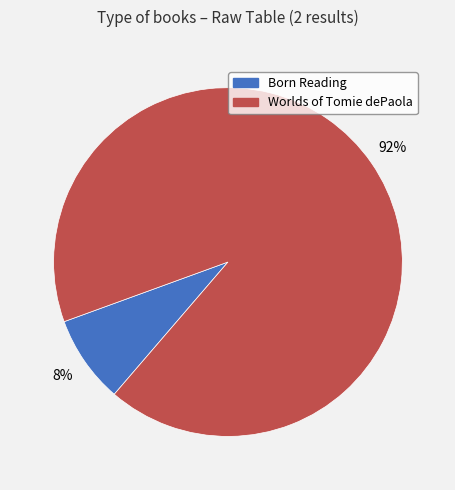

To the nearest percent, what is the average slice percentage?

50%